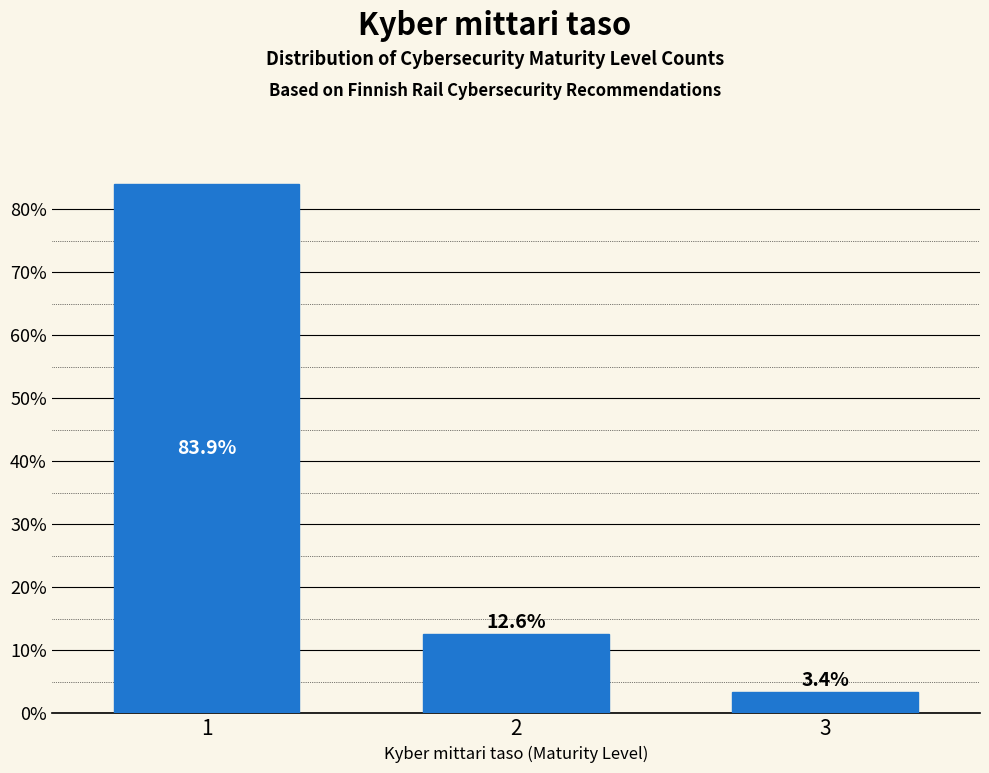

Reading right to left, what are all the values shown in this chart?

3.4	12.6	83.9